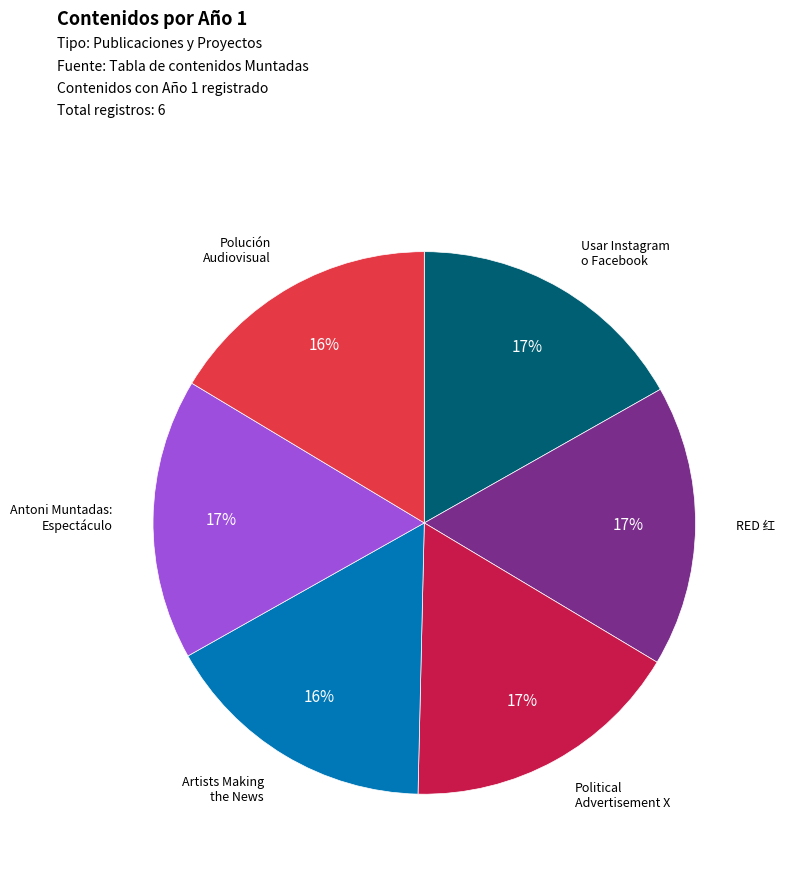

Is Political Advertisement X the majority of the pie?

No